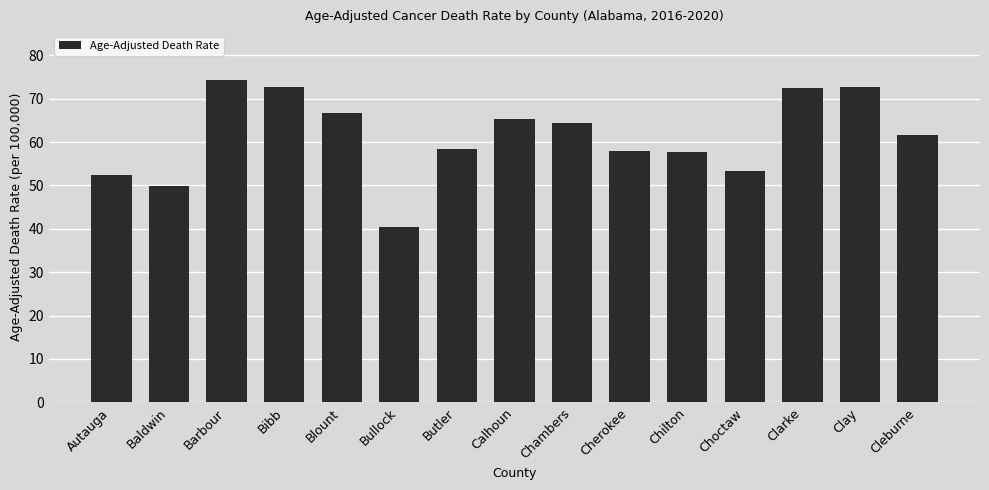

The chart shows a value of 84.4 at Autauga. True or false?

False